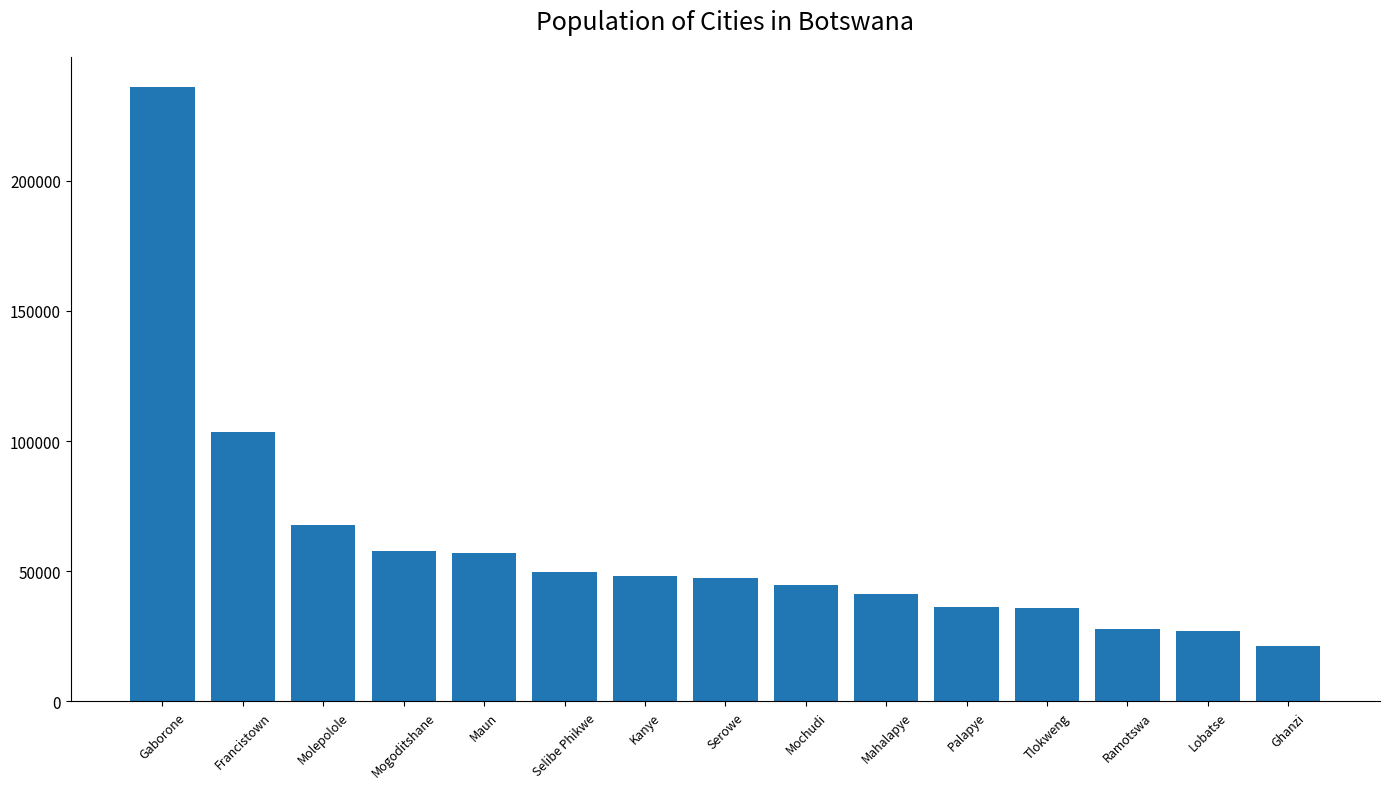

The value at Molepolole is 67598. True or false?

True